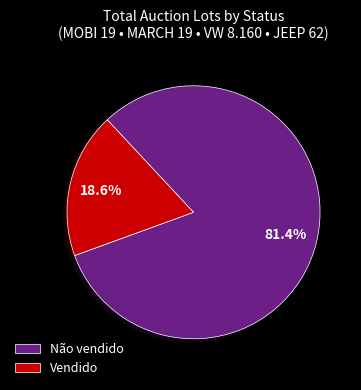

Which has a higher value, Vendido or Não vendido?

Não vendido